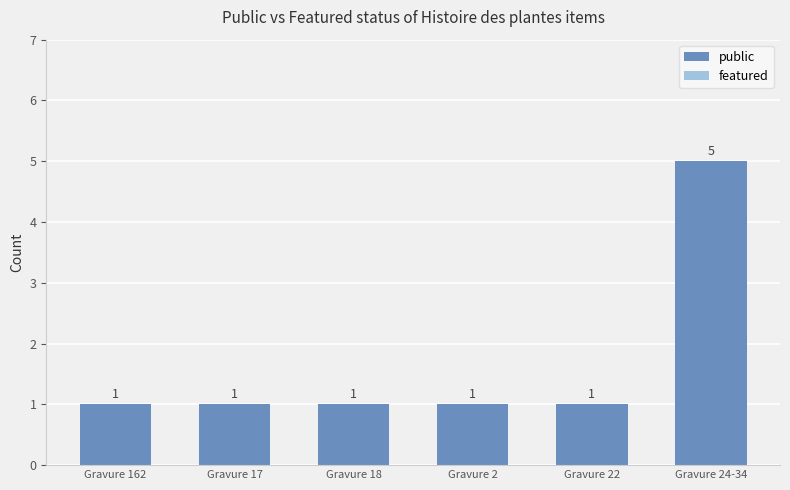

The value at Gravure 24-34 is 5. True or false?

True